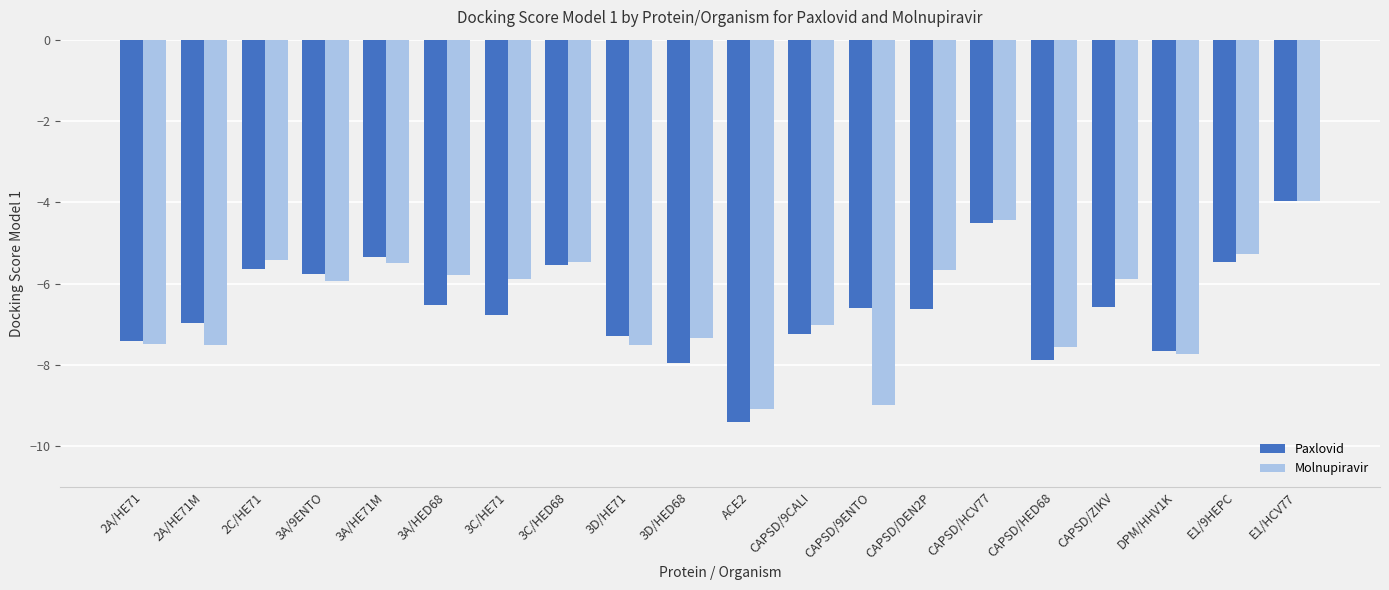

At which category is the sum across all series the highest?

E1/HCV77